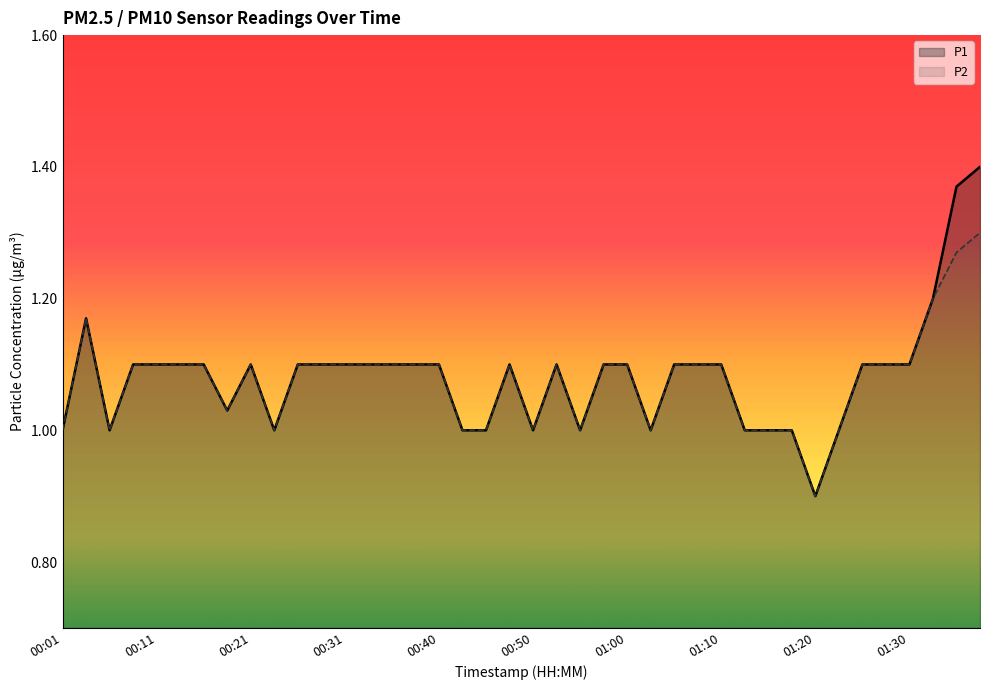

True or false: P2 and P1 intersect in this chart.

False